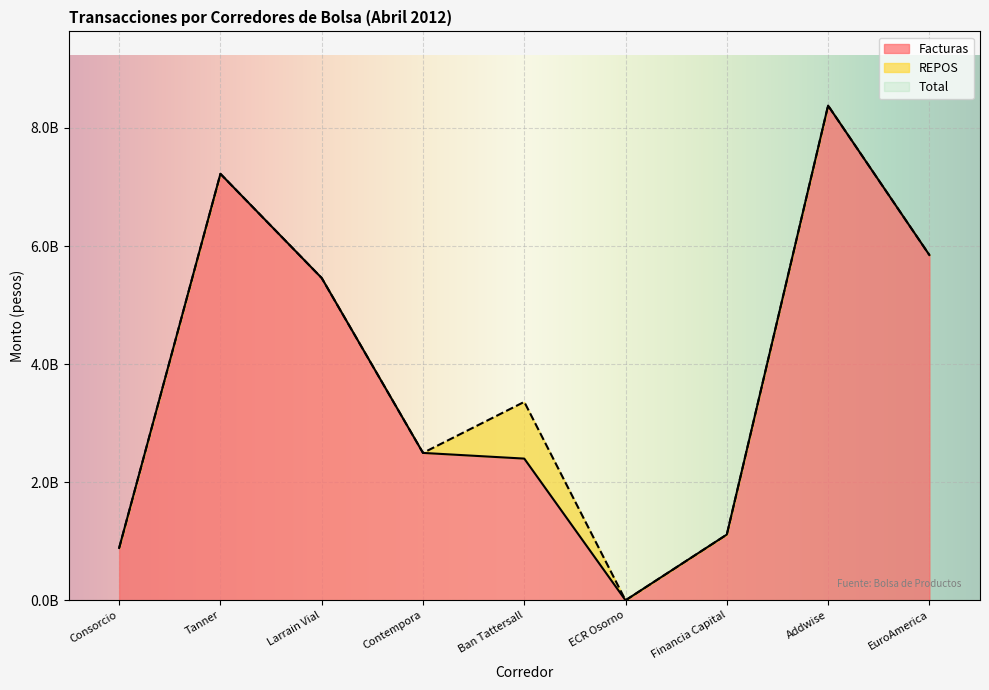

True or false: Facturas and Total cross at least once.

False